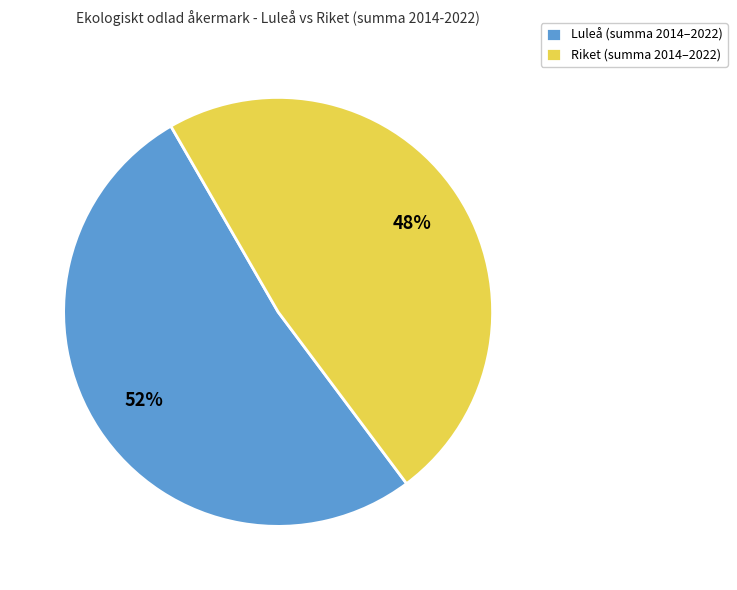

The Luleå (summa 2014–2022) slice represents 64% of the pie. True or false?

False